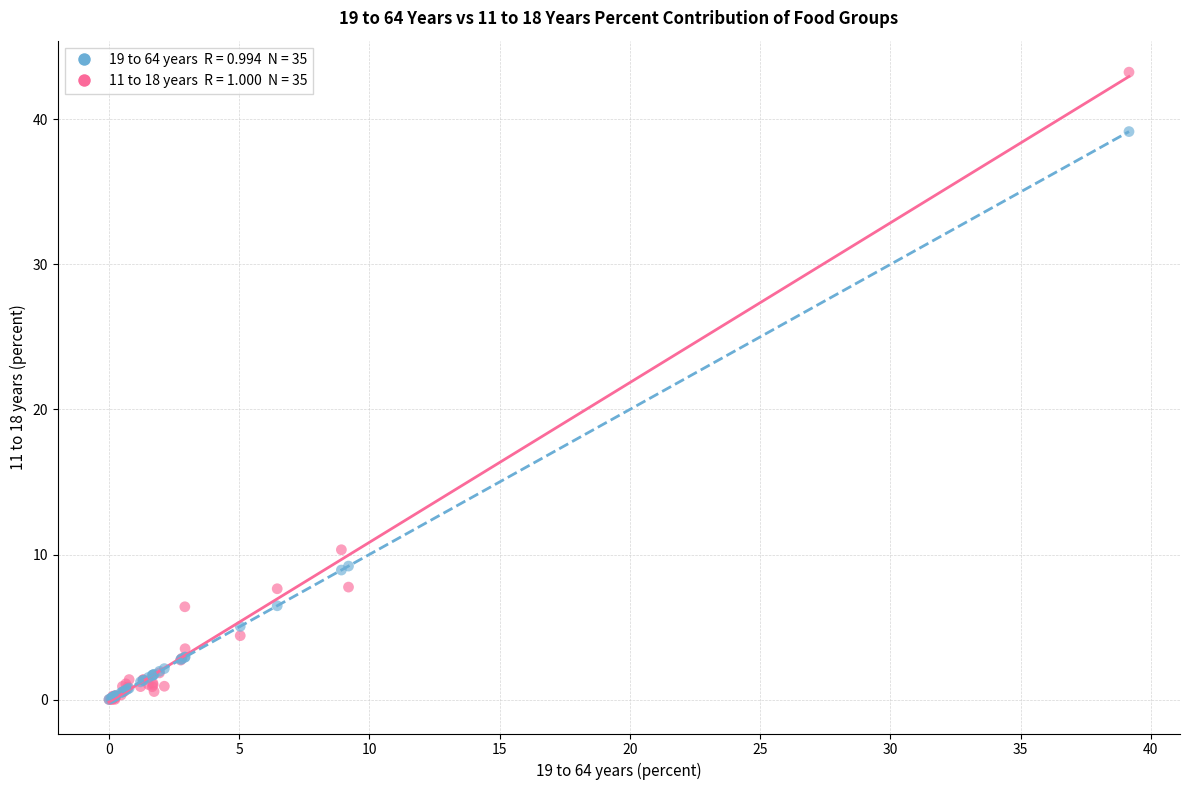

Across all series, what Y value is closest to 21?

10.3